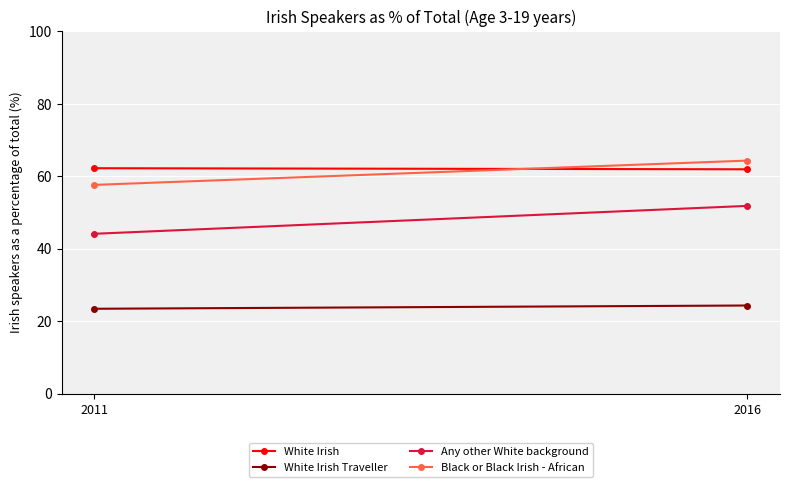

What is the maximum value for Any other White background?

51.8